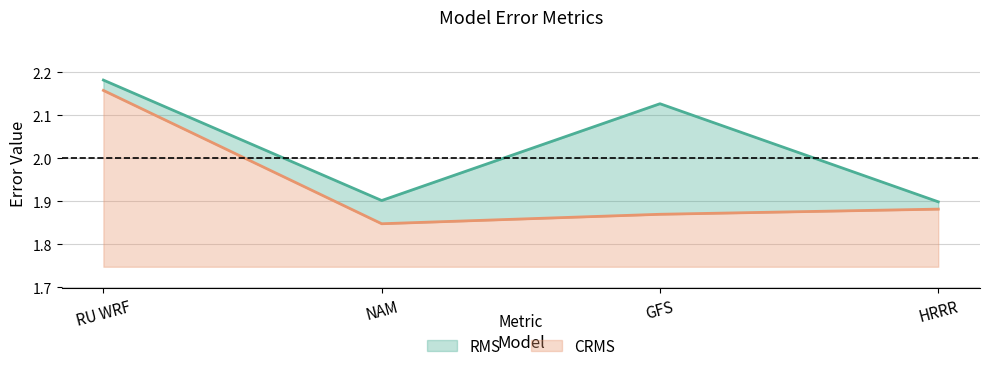

Count the number of data series in this chart.

2